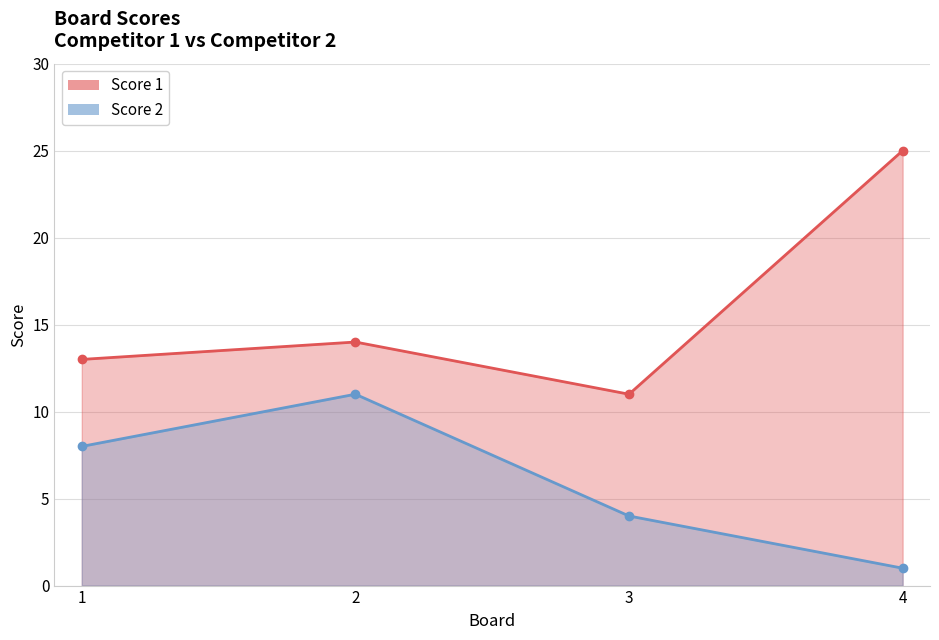

Where is the first local minimum for Score 1?

3